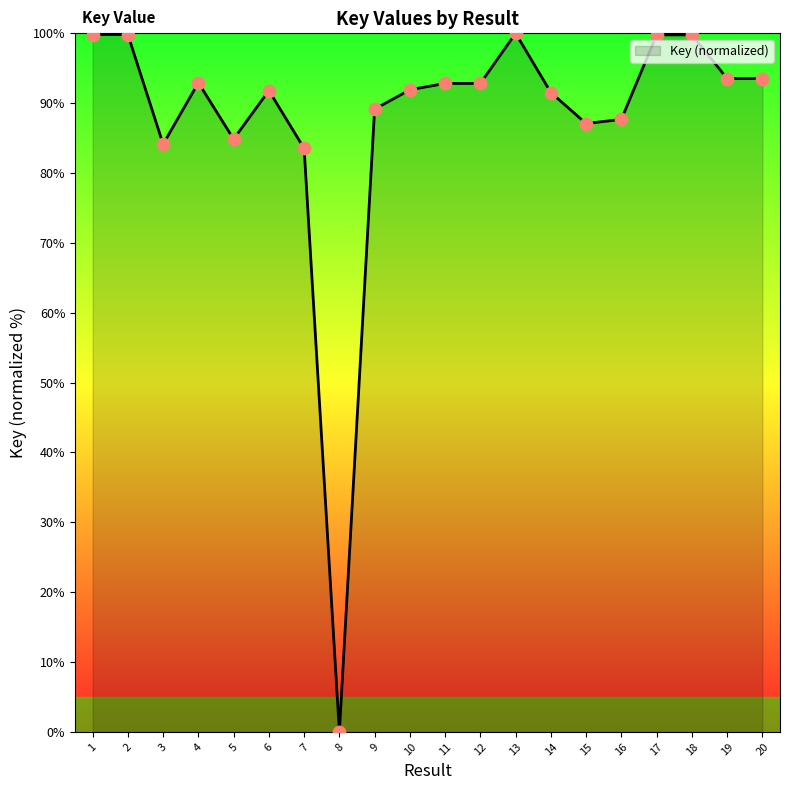

Which has a higher value, 6 or 2?

2